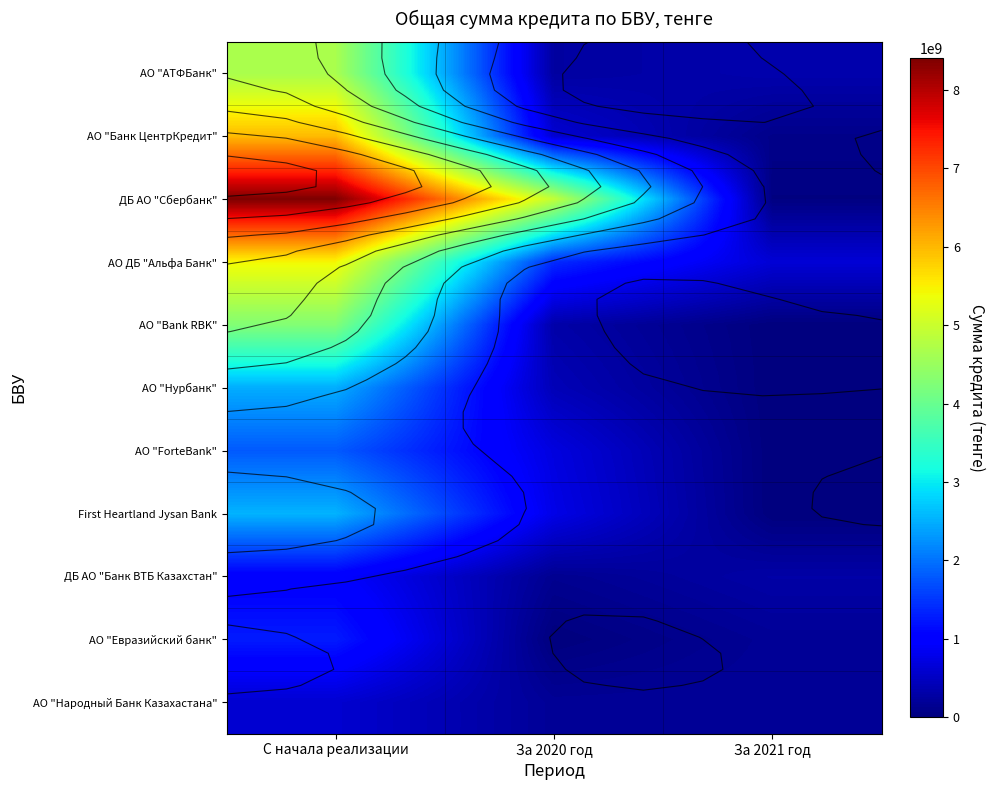

True or false: АО "Евразийский банк" has a value of 0.0 at За 2020 год.

True